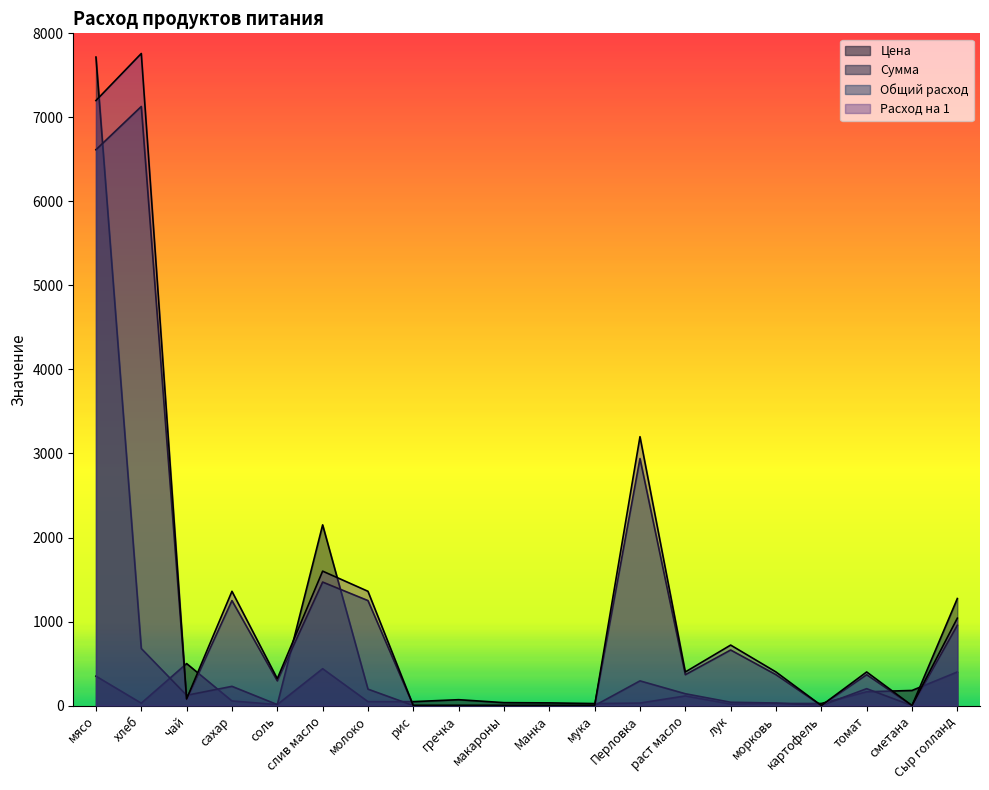

Where is Цена nearest to the value 256?

сметана